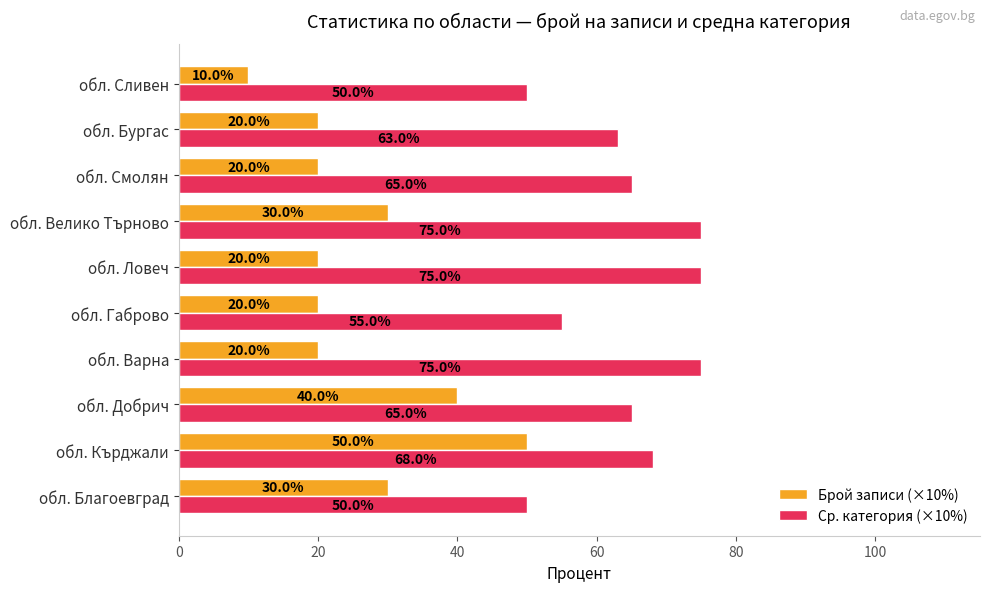

What is the sum of all Брой записи (×10%) values?

260.0